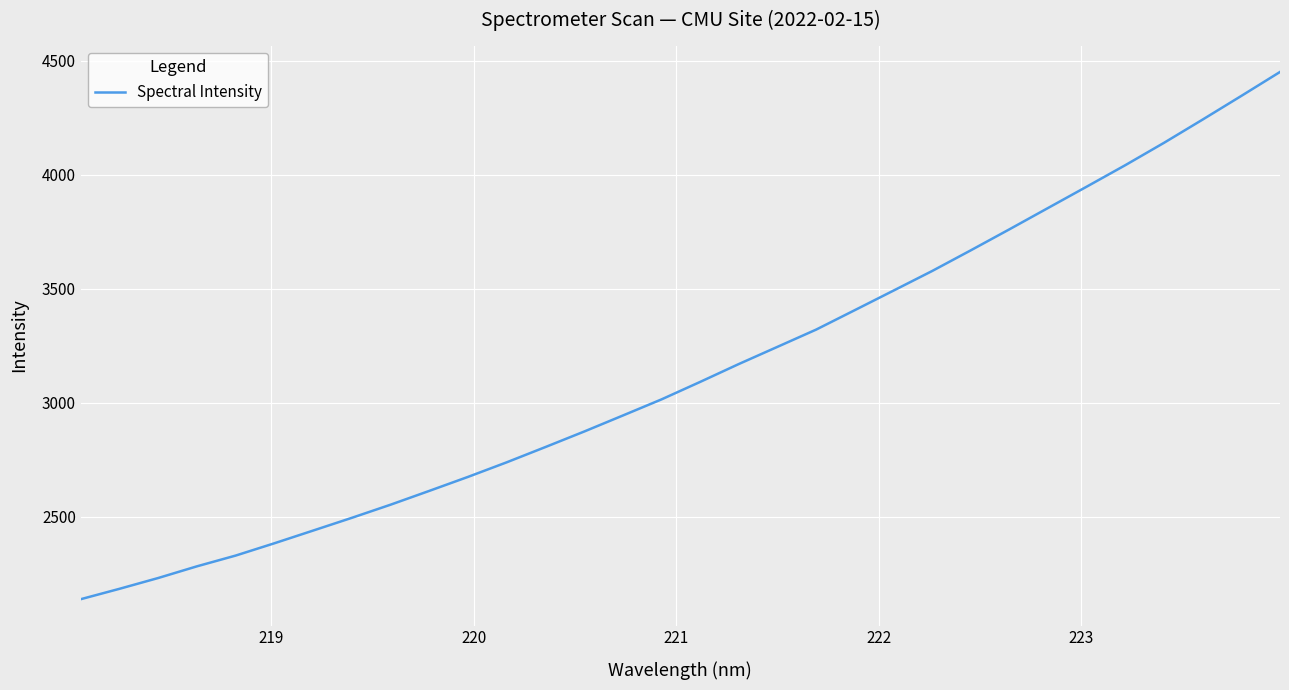

What is the minimum value shown in the chart?

2137.5